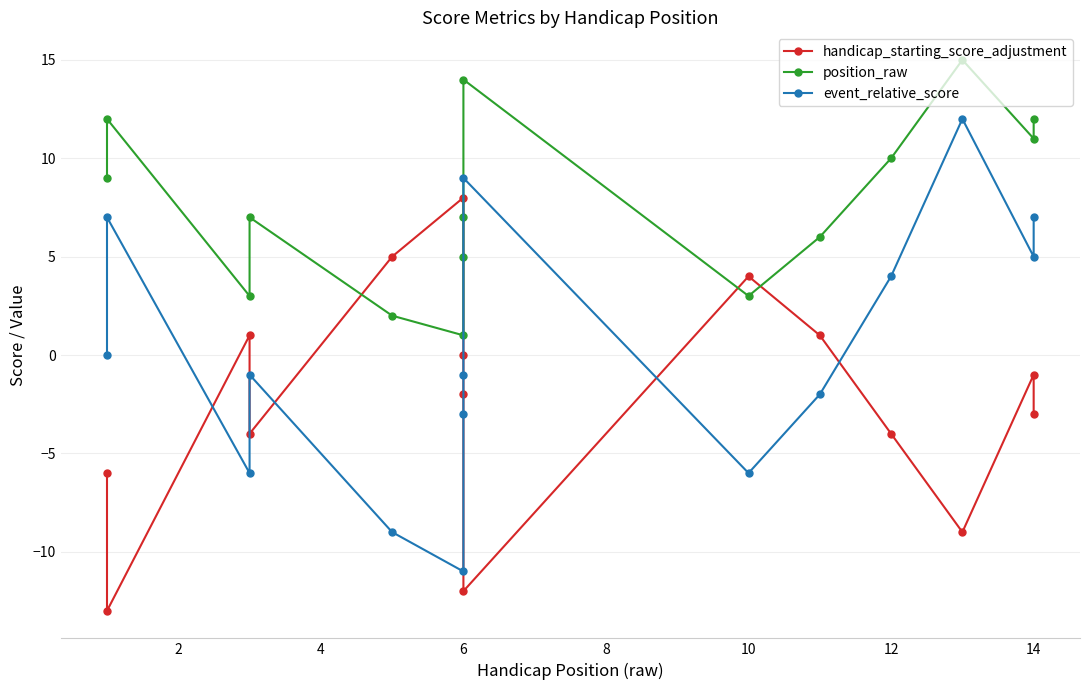

How many values in event_relative_score are above zero?

6